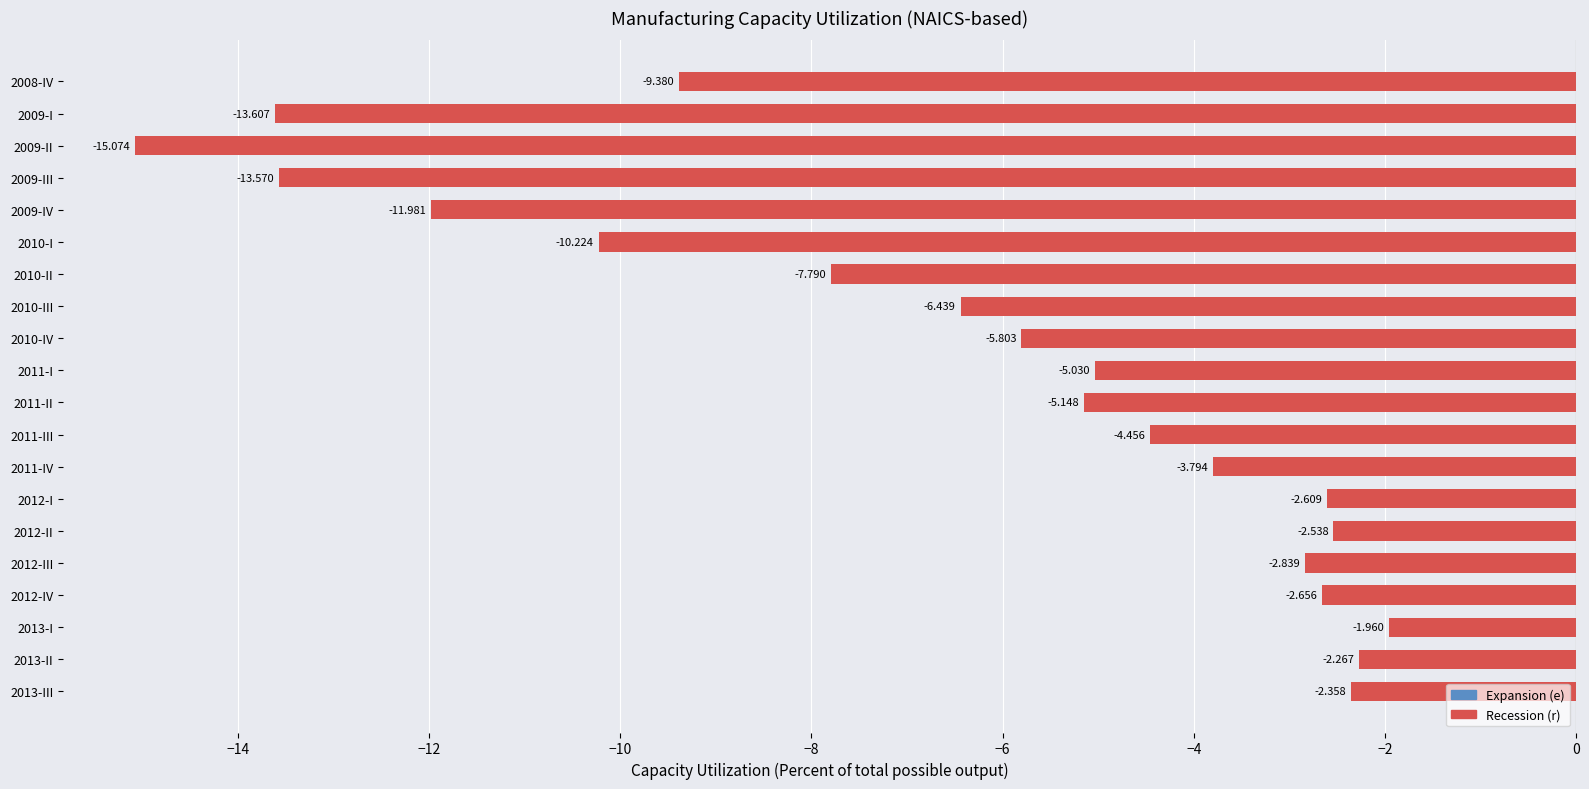

Which label corresponds to the smallest value in the chart?

2009-II